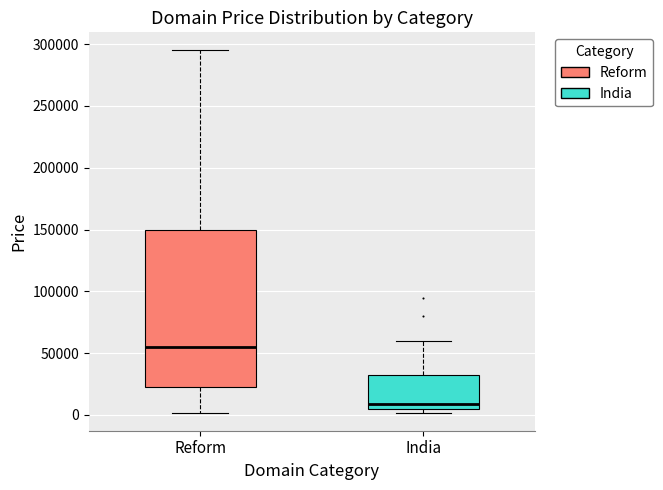

Which box has the lowest median line?

India